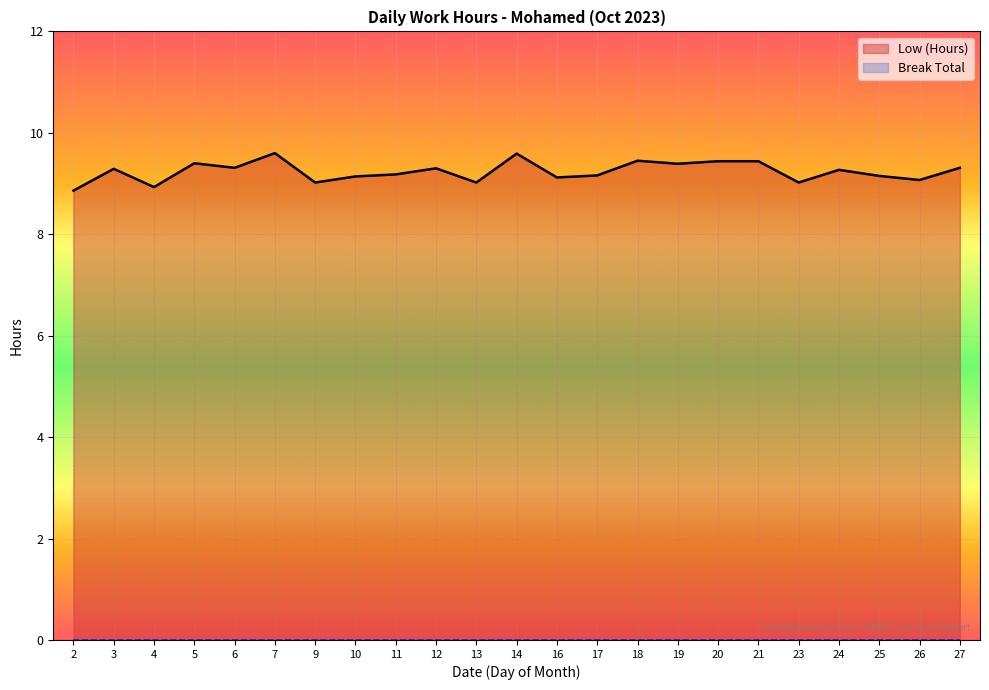

What is the value of the 1st point from the left?

8.9